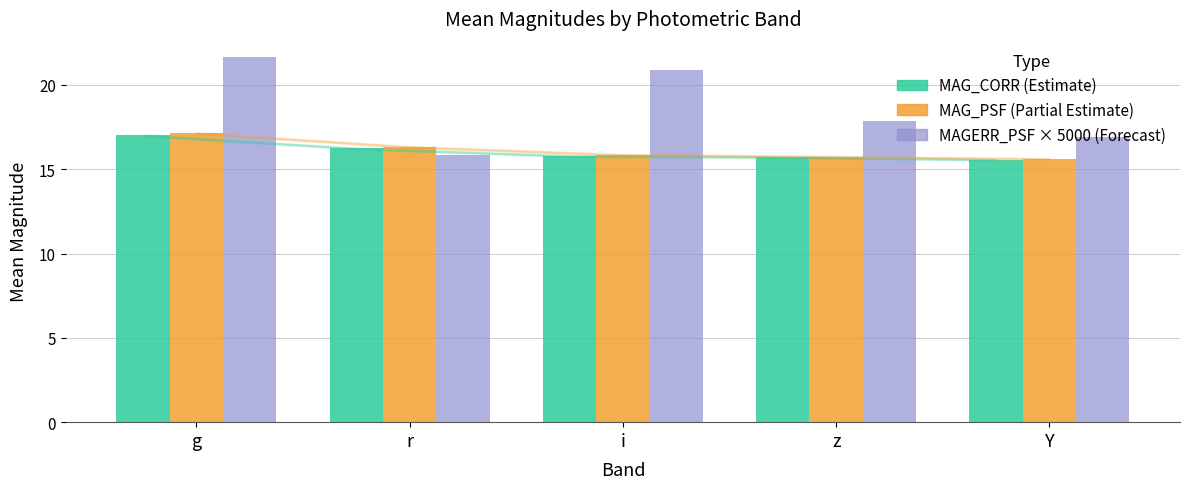

What is the difference between the maximum and minimum values in the MAG_CORR (Estimate) series?

1.4